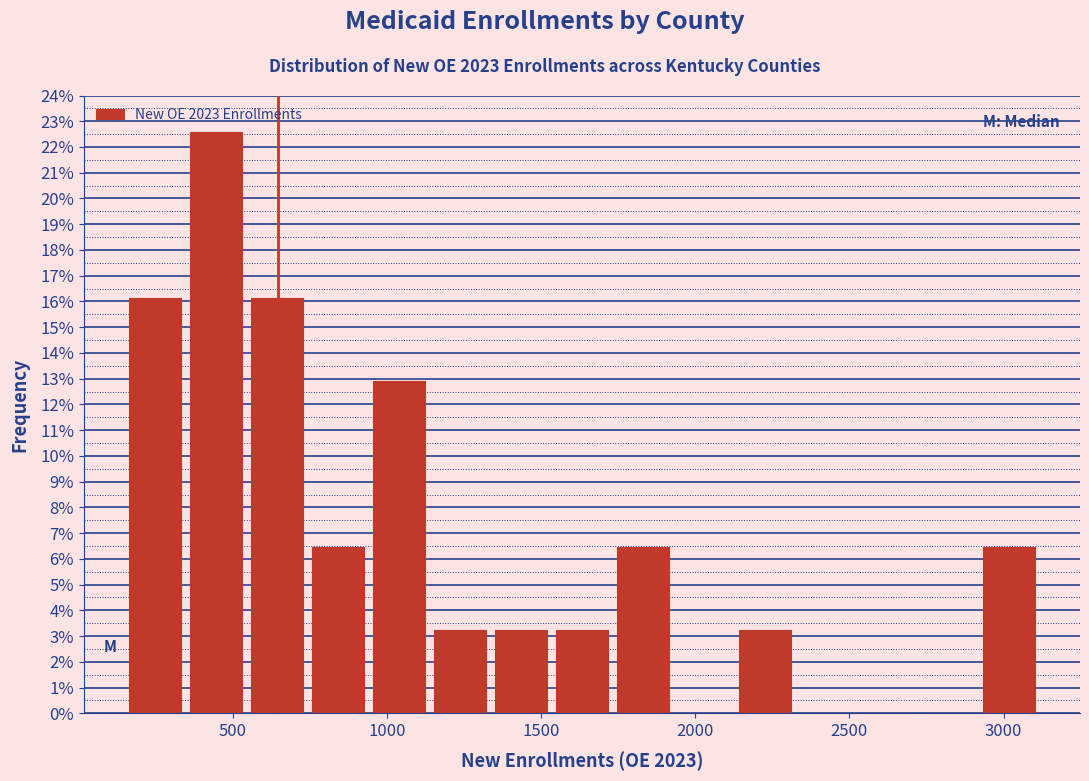

Around what value on the x-axis is the tallest bar? Give the approximate position of its centre, as read against the axis.

450